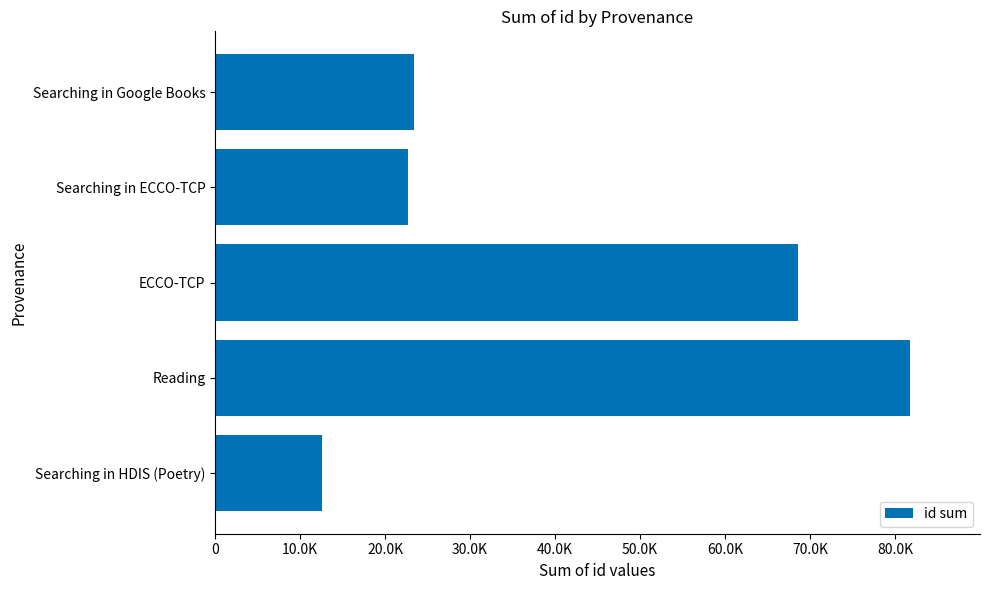

Does the chart contain any negative values?

No